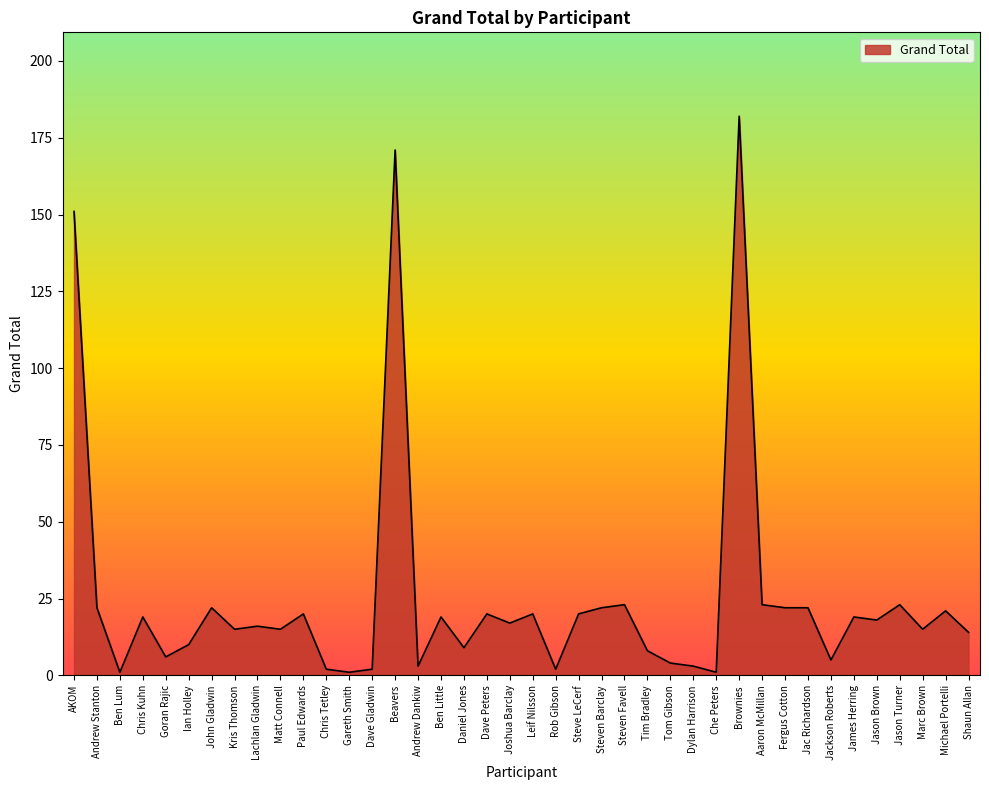

What position from the left is Fergus Cotton?

32